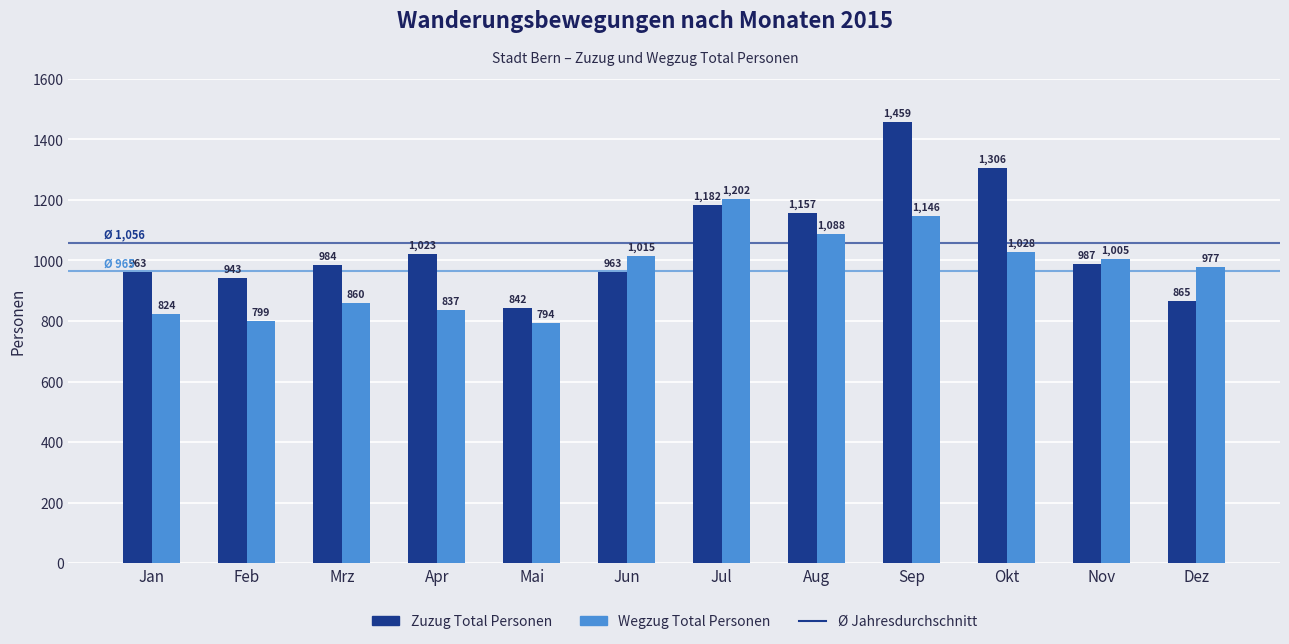

Between Mrz and Nov, which series saw the biggest shift?

Wegzug Total Personen